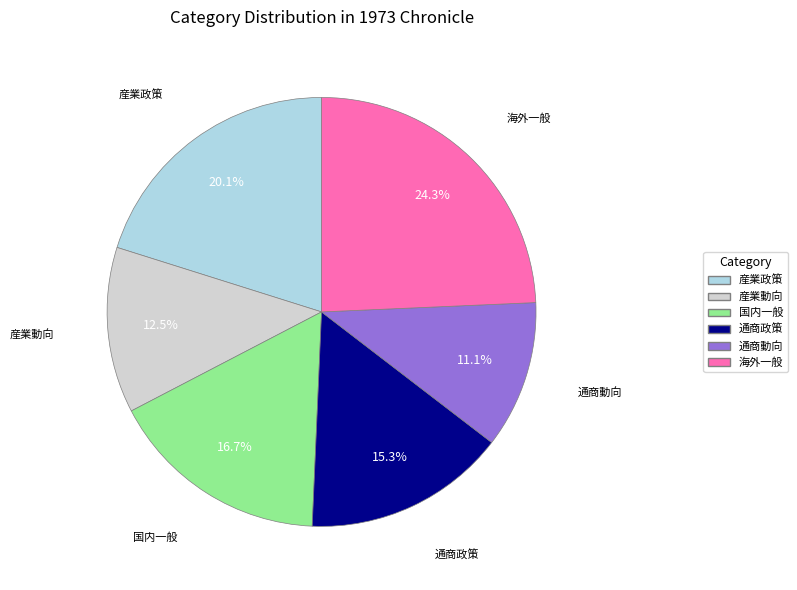

To the nearest percent, what is the average slice percentage?

17%